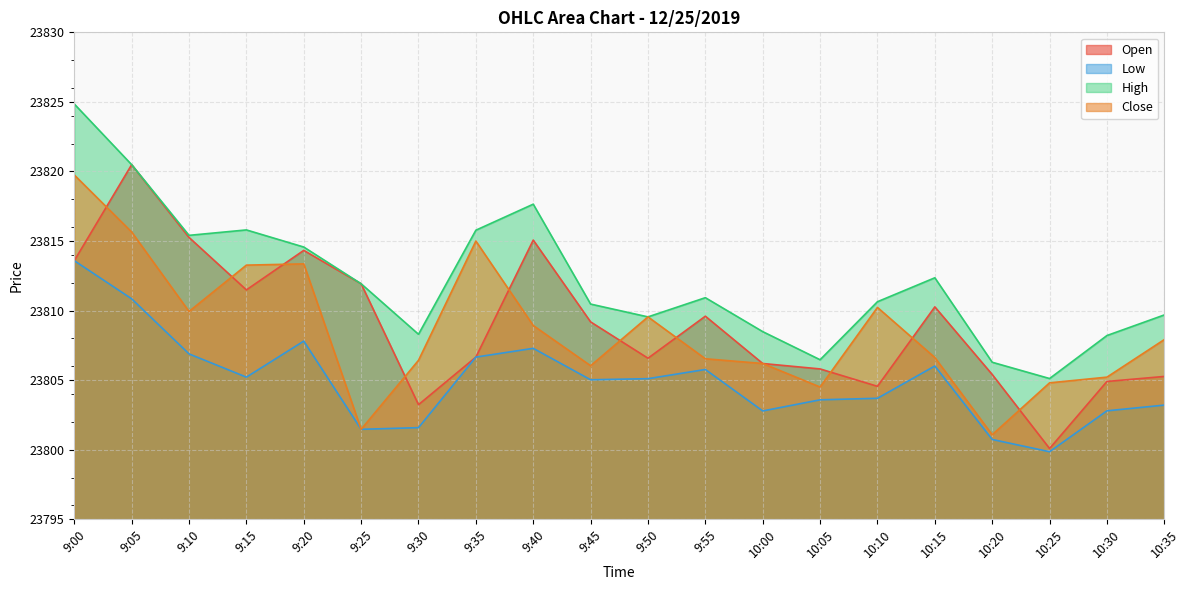

Count the number of data series in this chart.

4